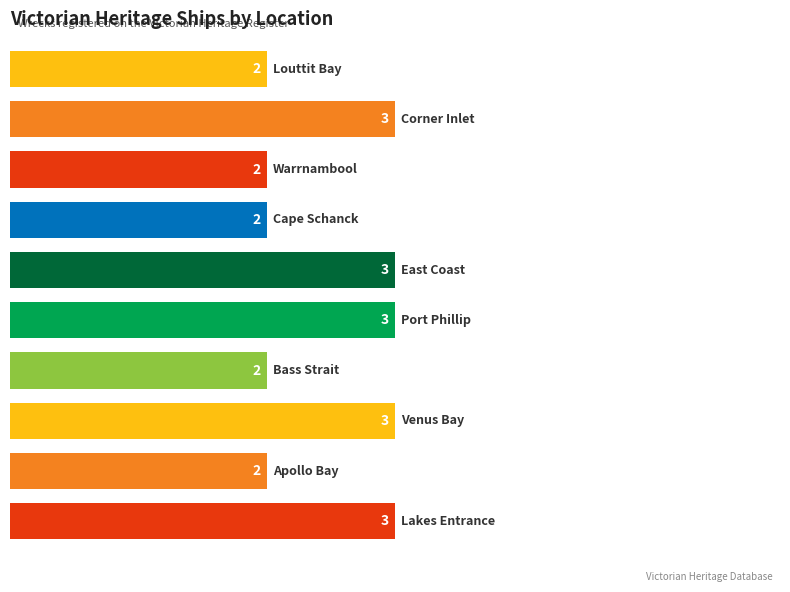

Count the values in the range 2 to 3.

10